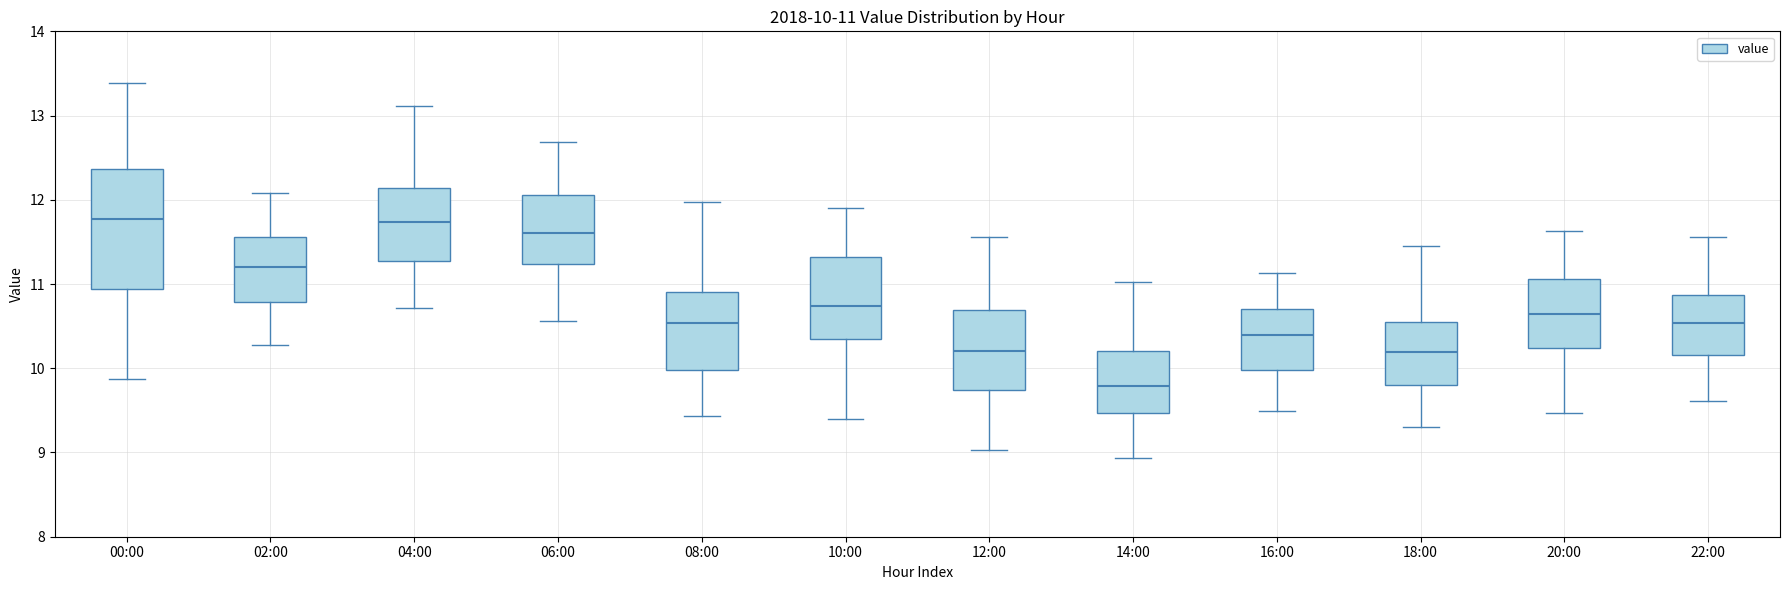

Which box is the tallest, from its lower edge to its upper edge?

00:00